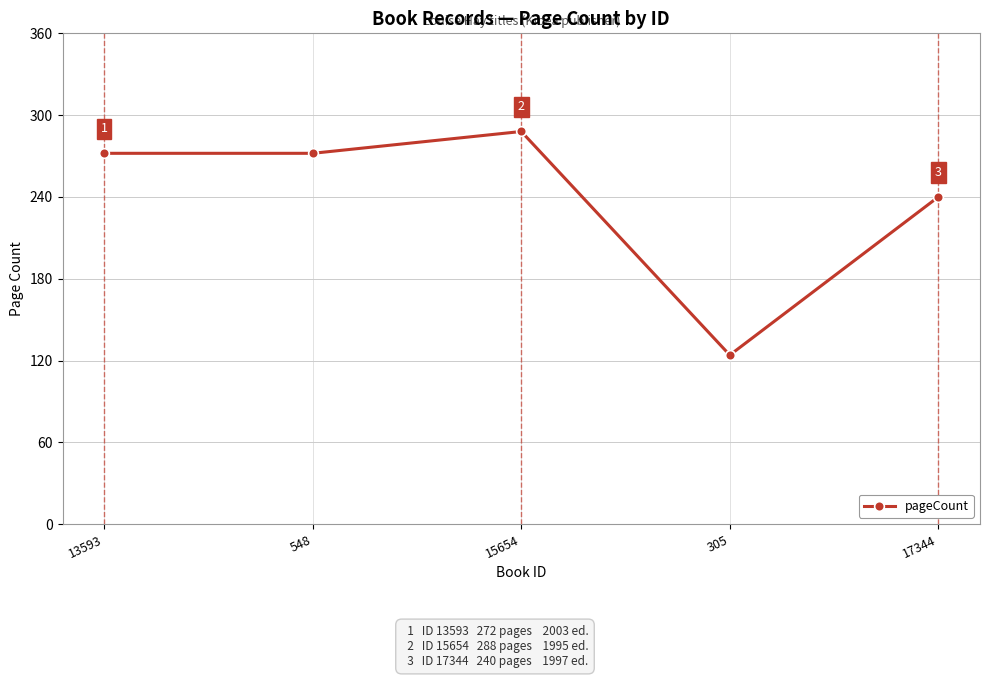

How many data points are less than 272?

2